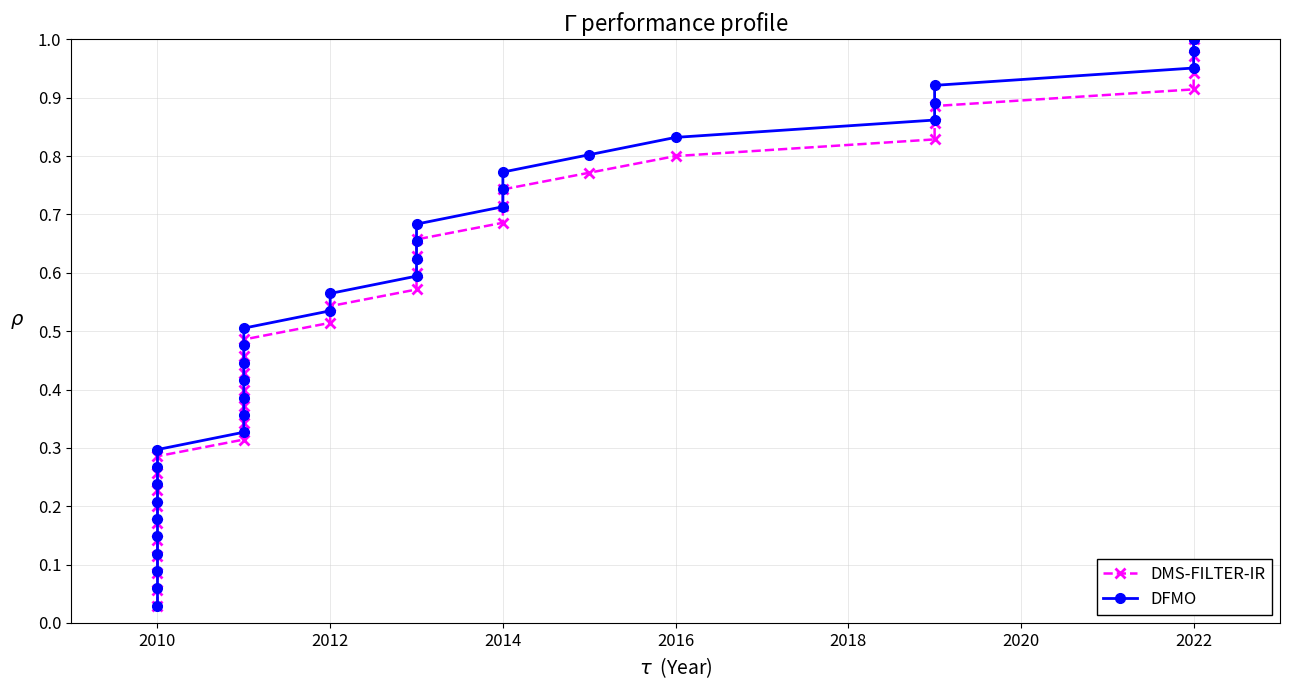

What is the difference between the maximum and second lowest values in the DFMO series?

0.9